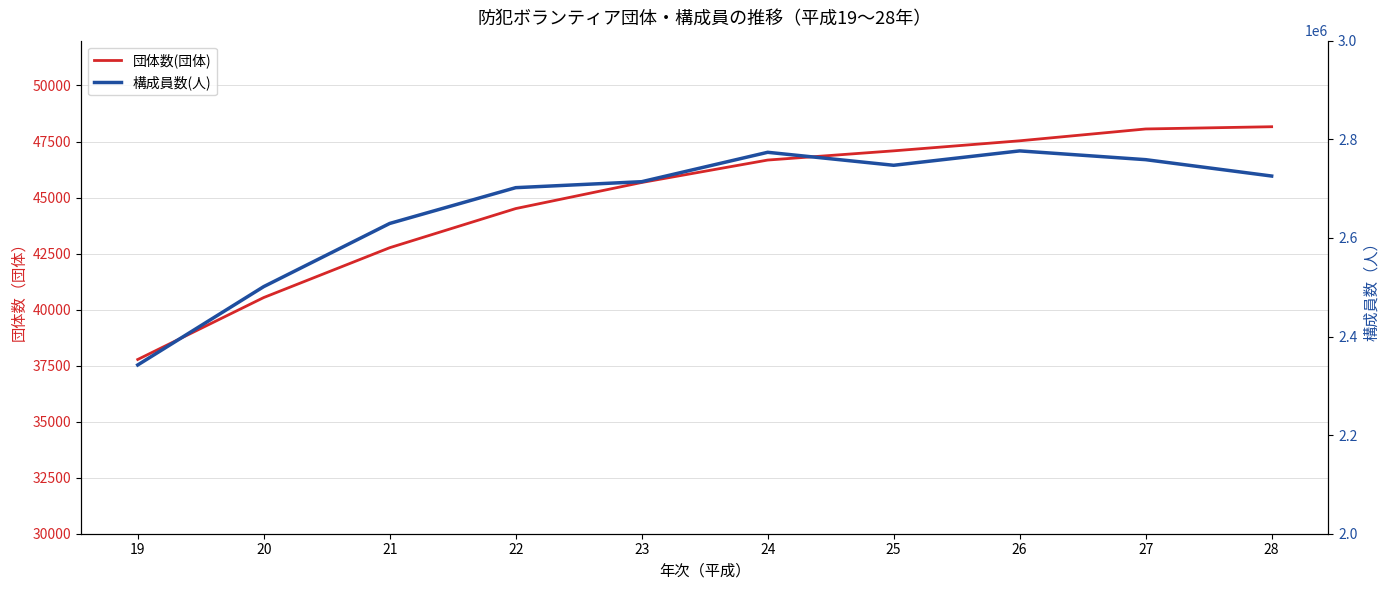

Reading left to right, extract all data points from this chart.

団体数(団体): 37774	40538	42762	44508	45672	46673	47084	47532	48060	48160
構成員数(人): 2342279	2501175	2629278	2701855	2713968	2773597	2747268	2776438	2758659	2725437